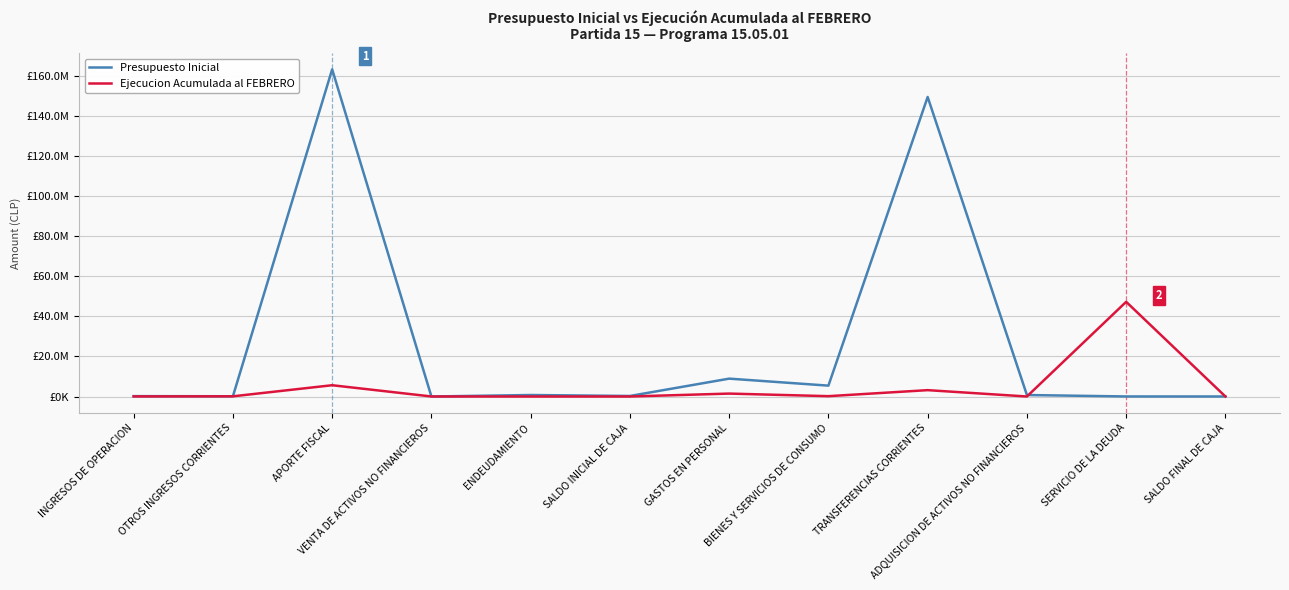

What are all the series names shown in the legend?

Presupuesto Inicial, Ejecucion Acumulada al FEBRERO